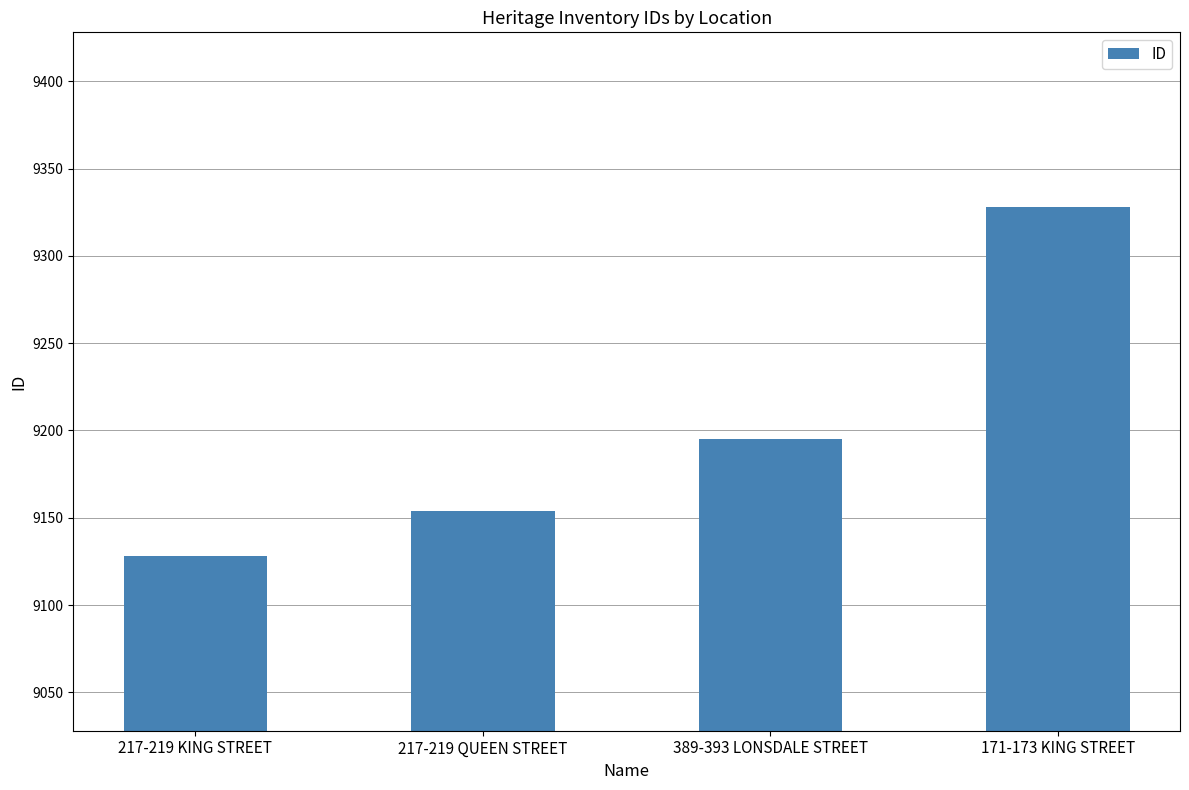

What is the difference between the maximum and minimum values?

200